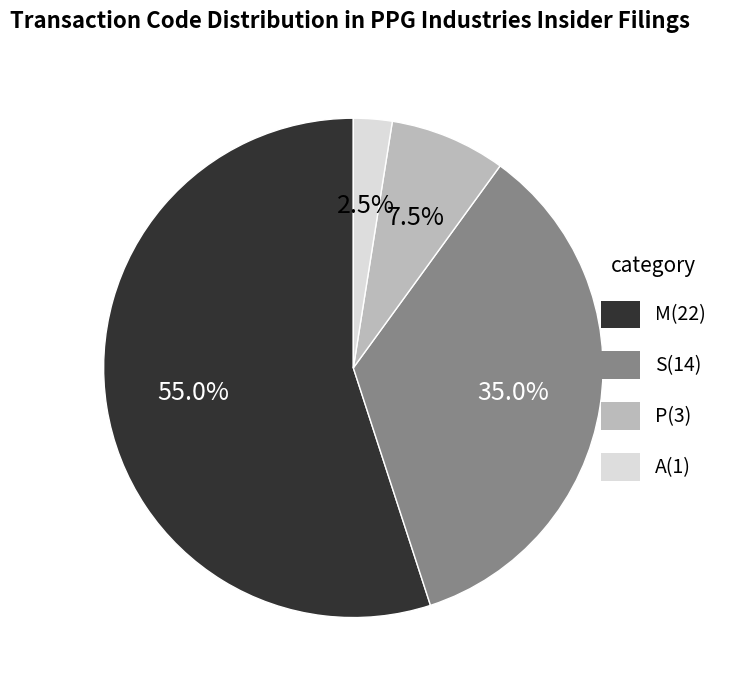

Which slice represents more than half of the pie?

M